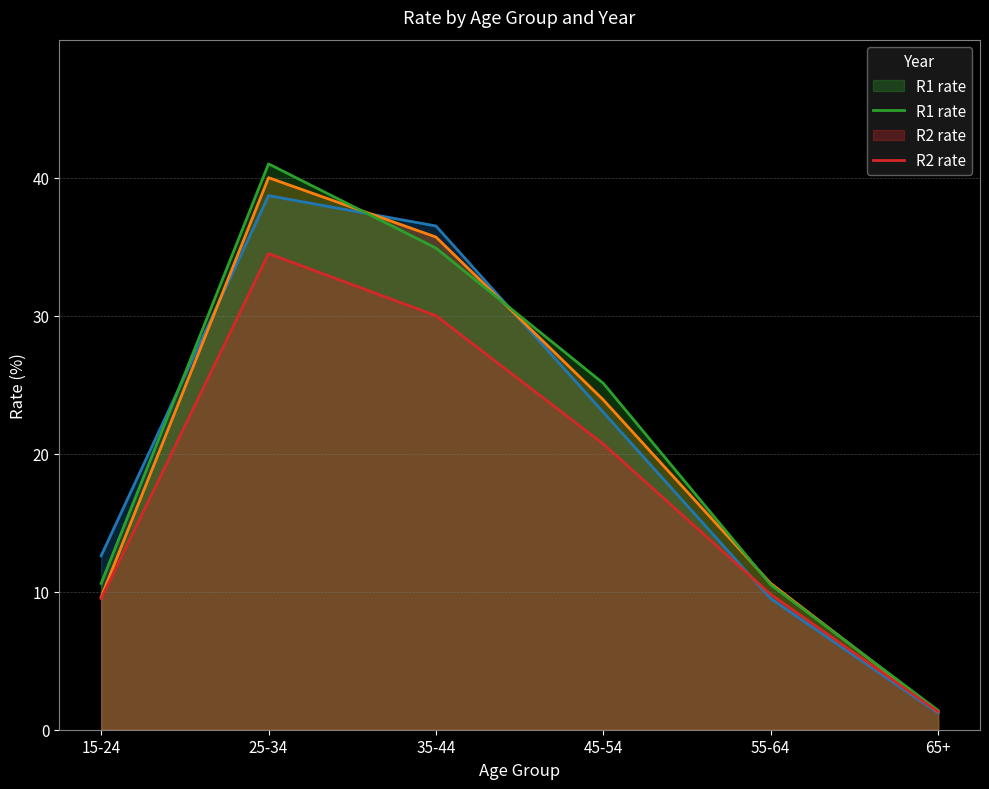

Does the chart display data point markers on the line(s)?

No